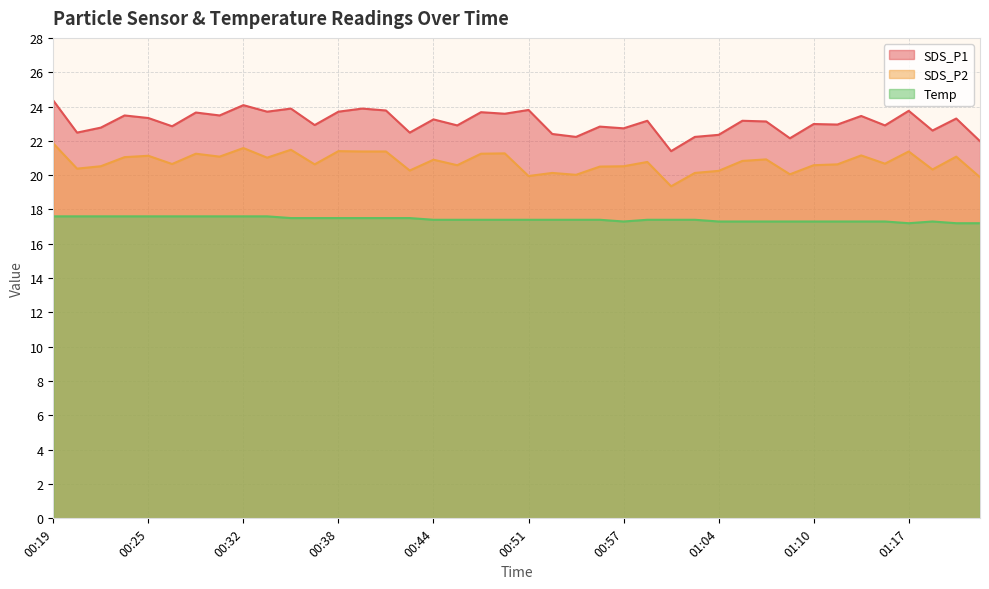

Is it true that SDS_P1 equals 34.1 at 01:04?

False